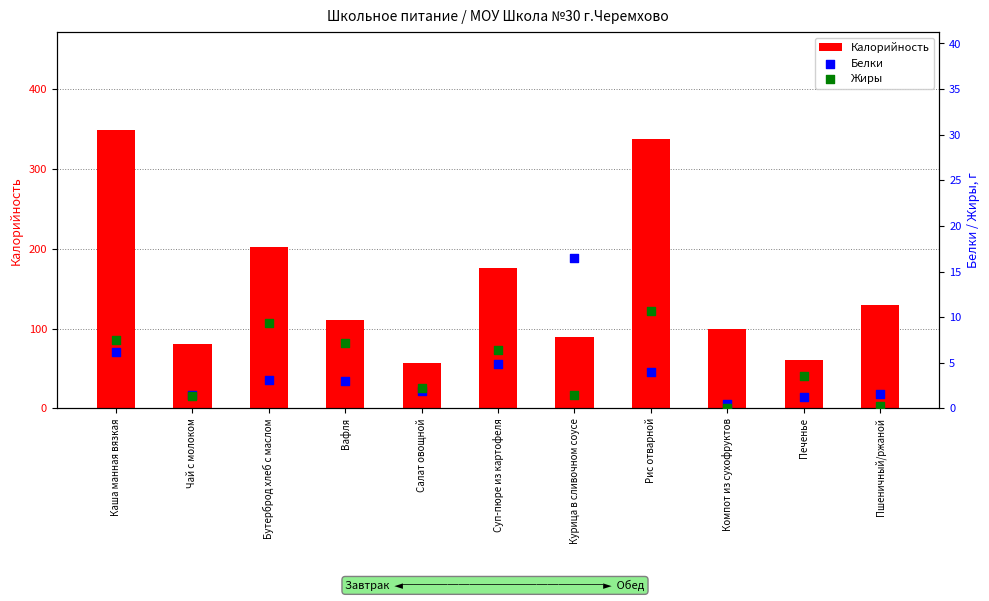

Which series contains the highest Y value?

Калорийность